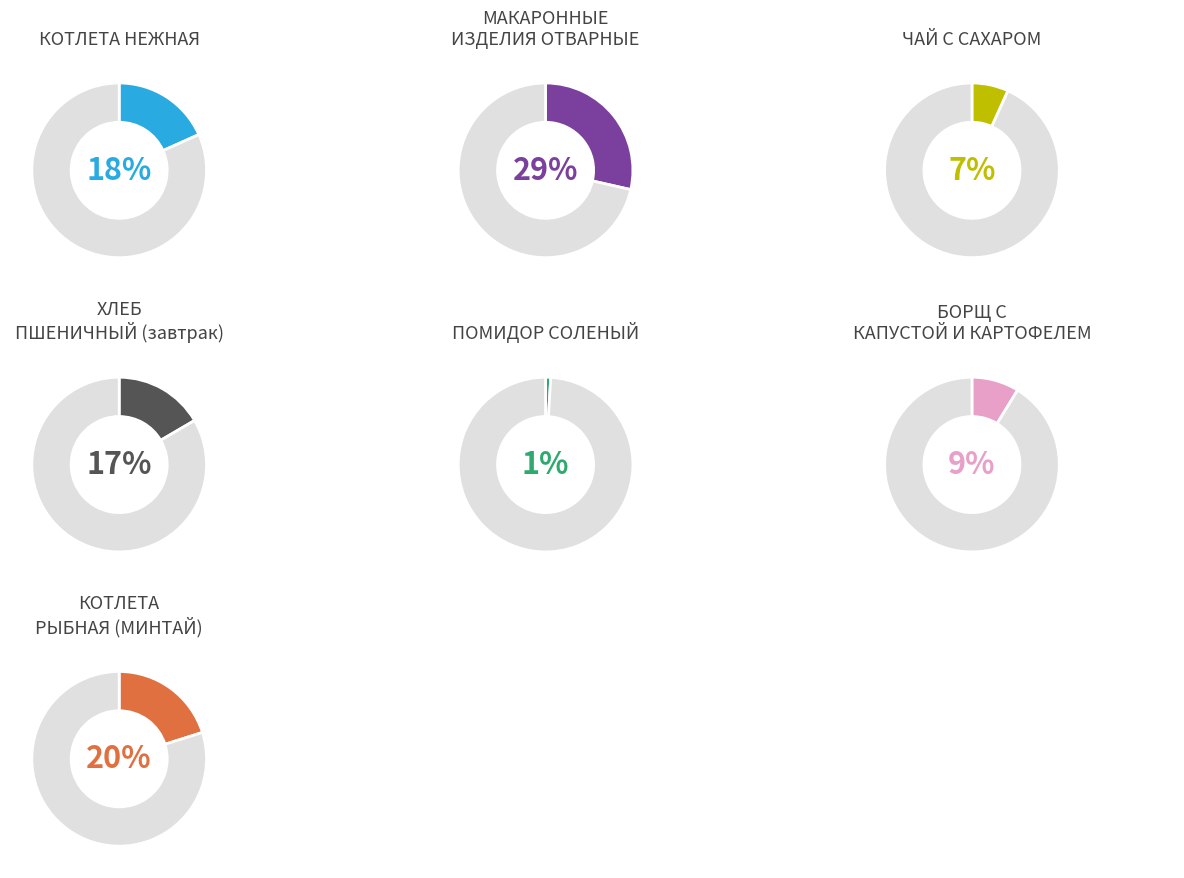

To the nearest percent, what is the difference between the largest and smallest slice percentages?

28%